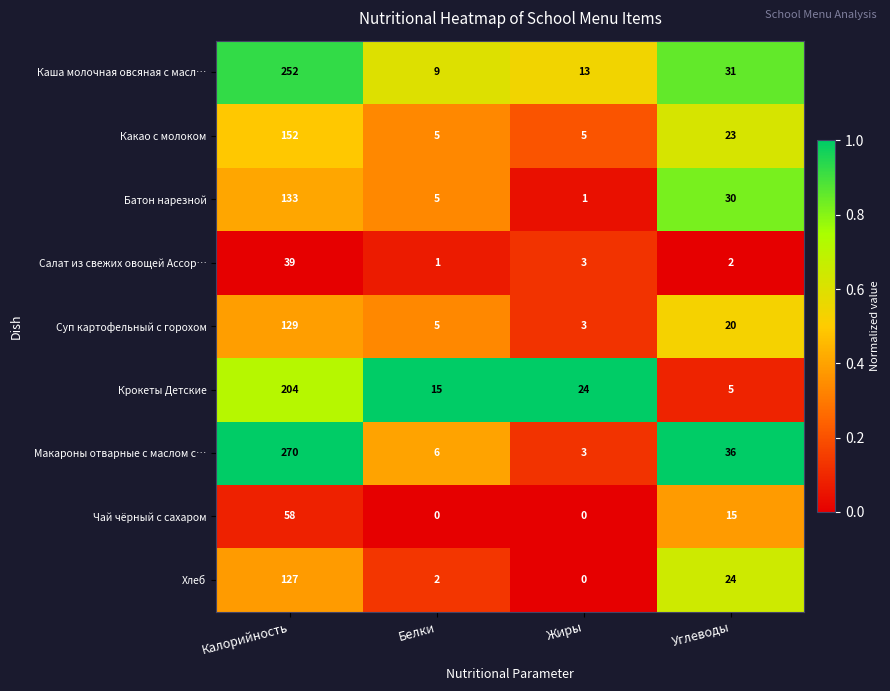

What is the average value of the Хлеб series?

38